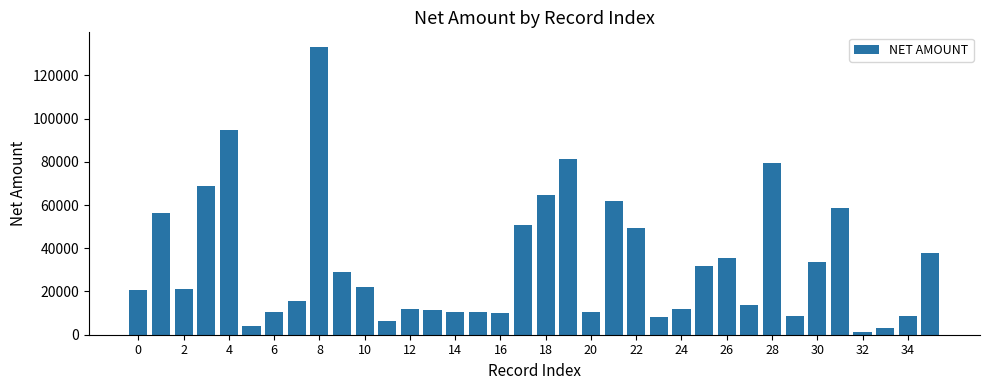

How many categories are shown in the chart?

36